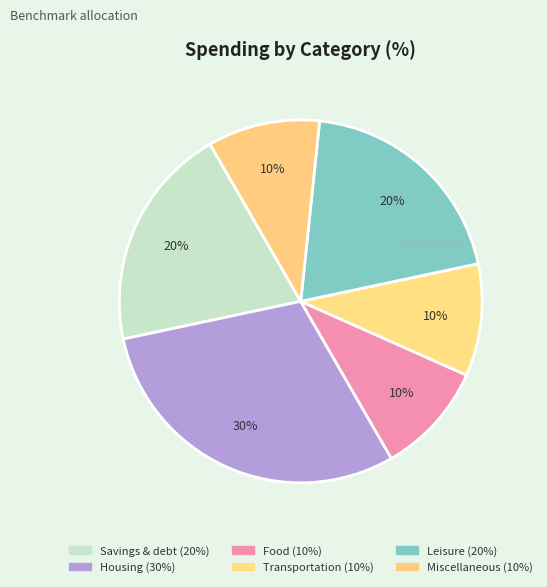

Approximately how many times larger is the value at Housing compared to Miscellaneous?

3.0